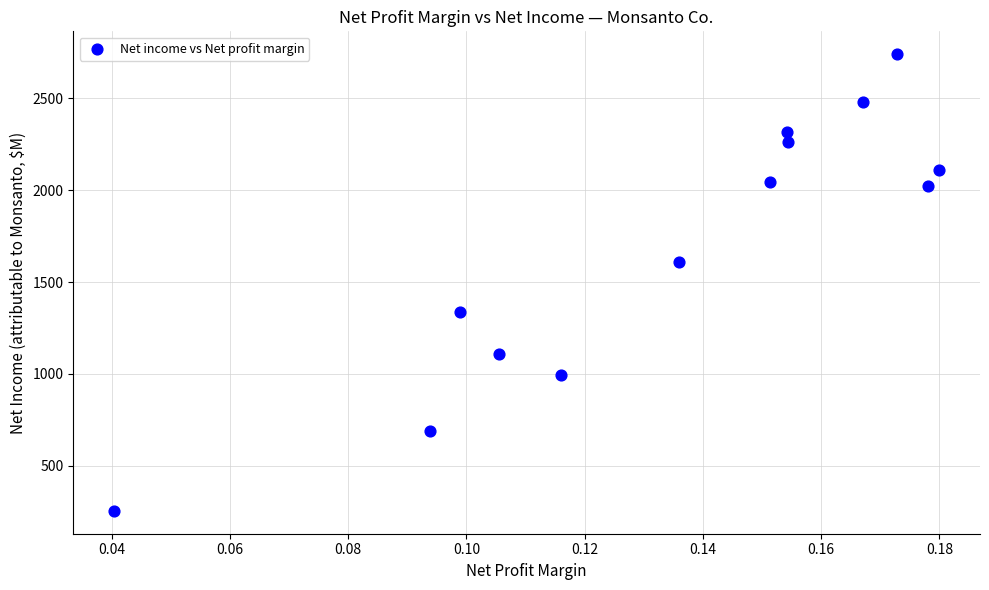

What is the range of Y values (max minus min)?

2485